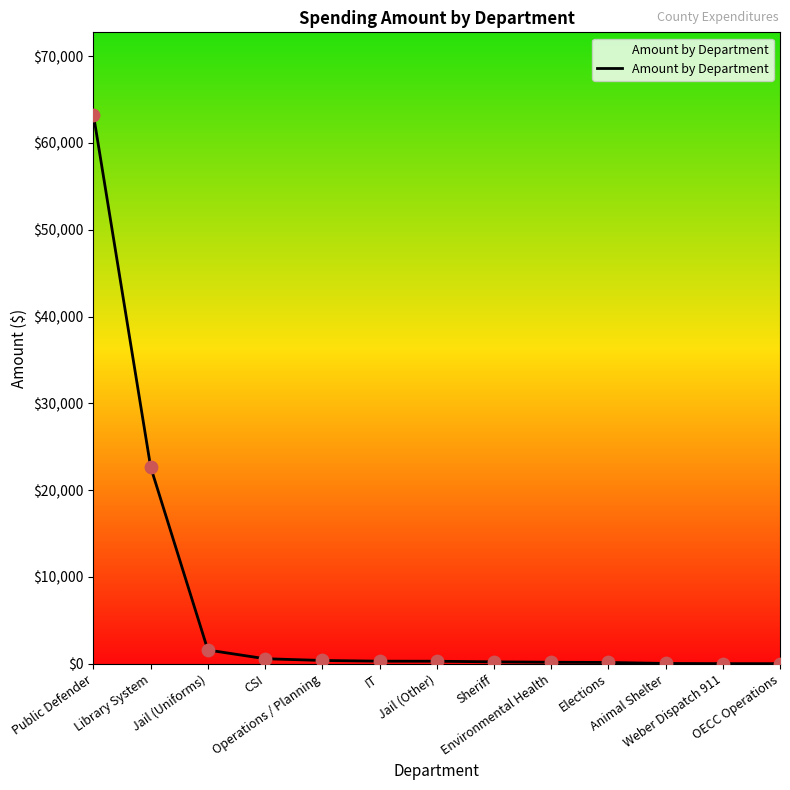

Which has a higher value, IT or Public Defender?

Public Defender